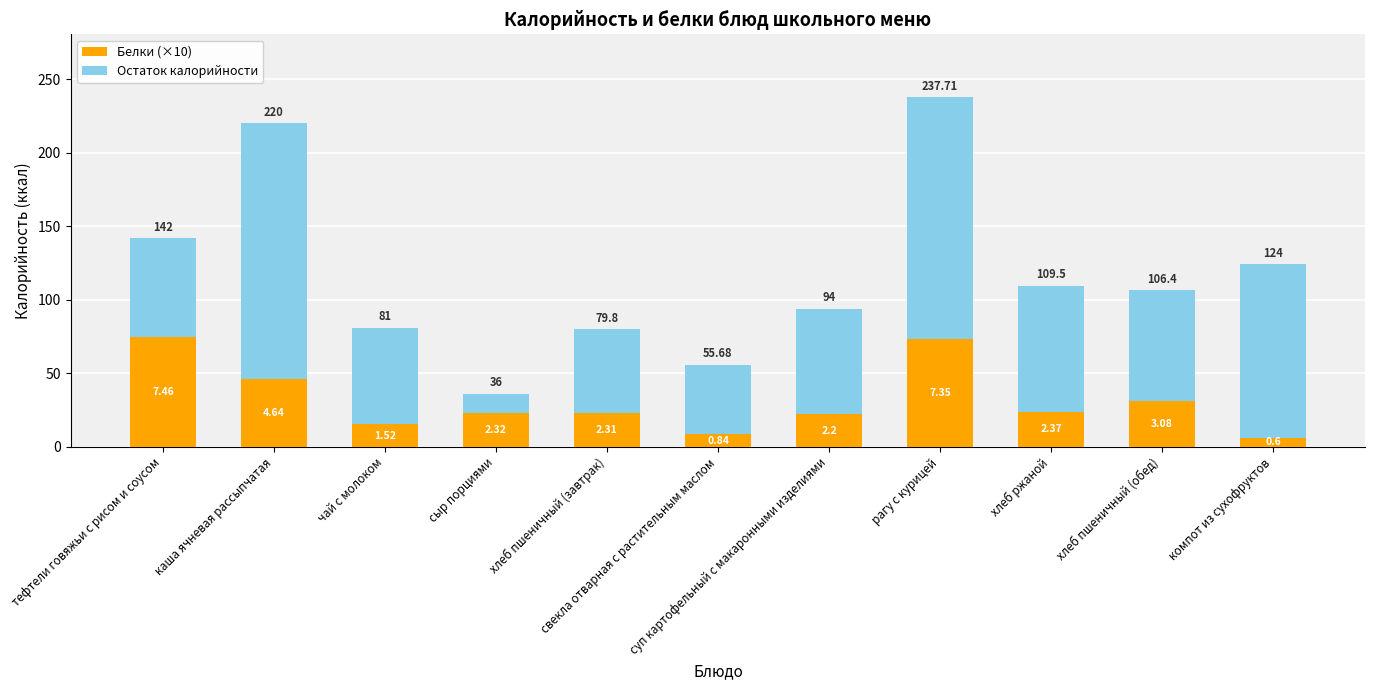

What are all the series names shown in the legend?

Белки (×10), Остаток калорийности